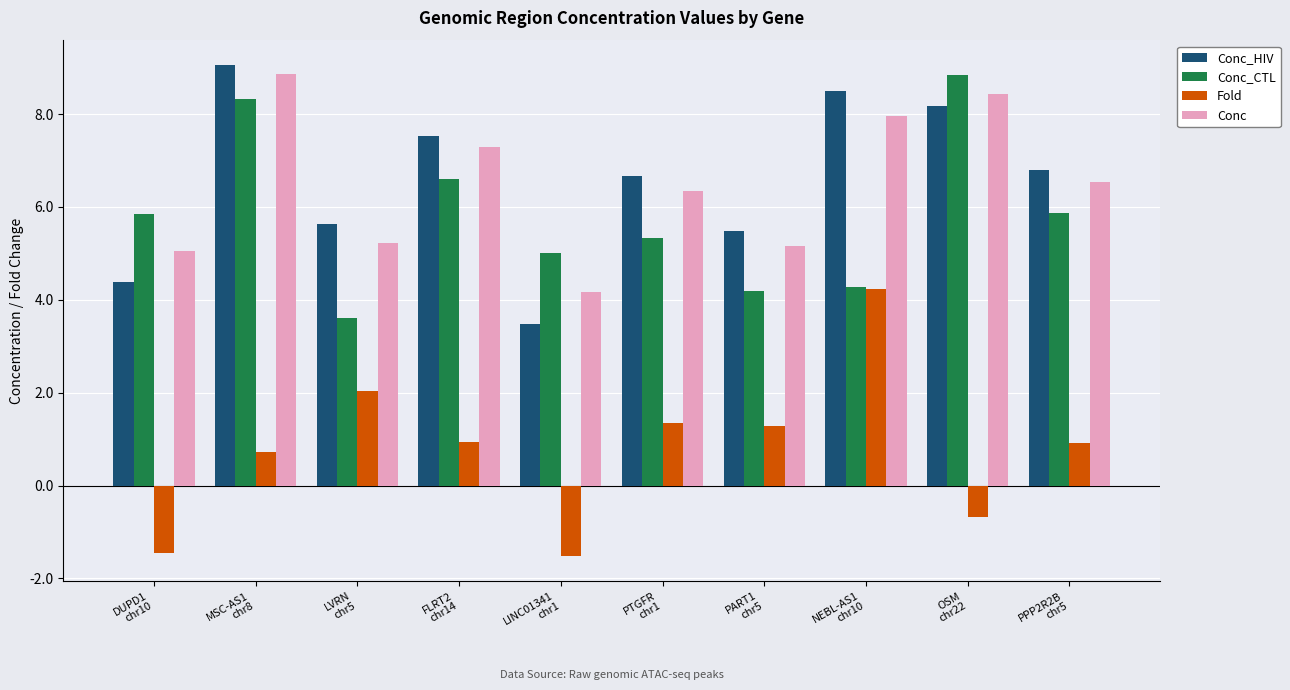

The Conc_HIV series shows 8.5 at NEBL-AS1
chr10. True or false?

True